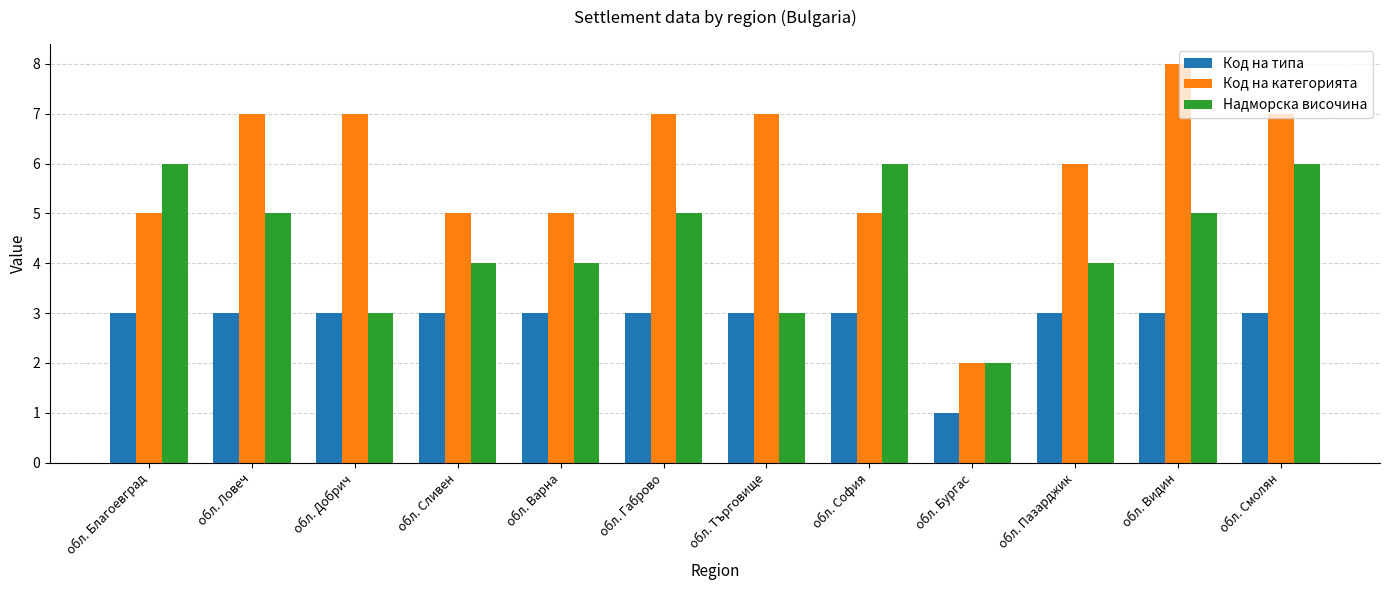

Are the bars horizontal?

No